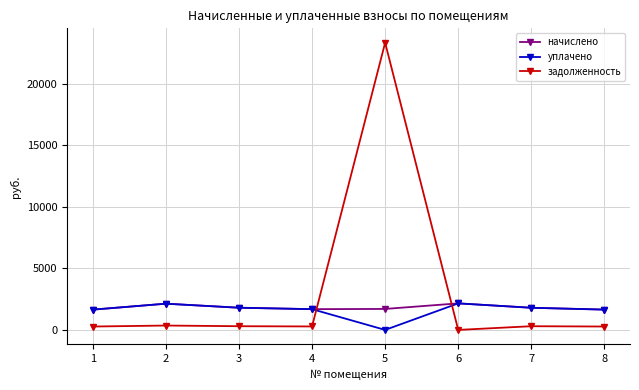

What are all the series names shown in the legend?

начислено, уплачено, задолженность